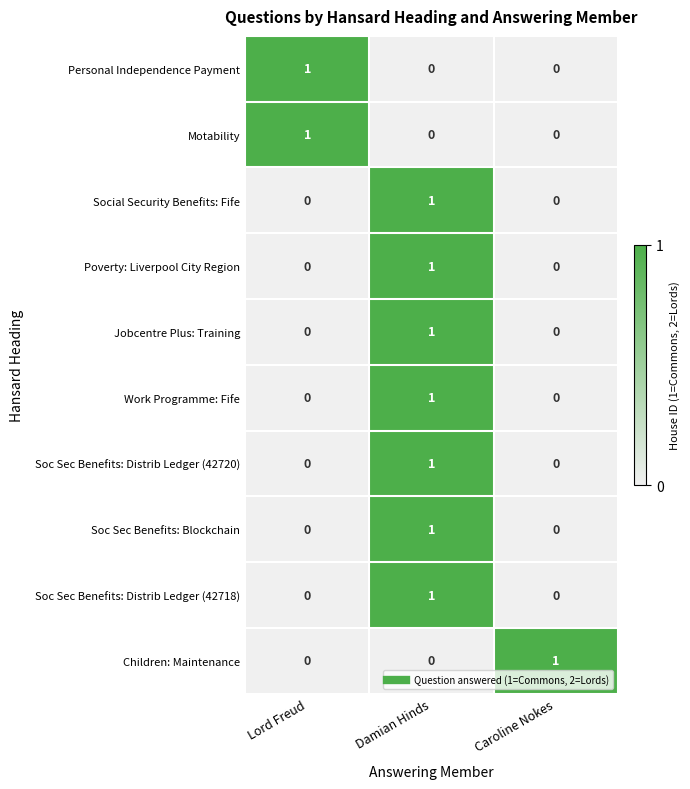

True or false: Jobcentre Plus: Training has a value of 1 at Damian Hinds.

True